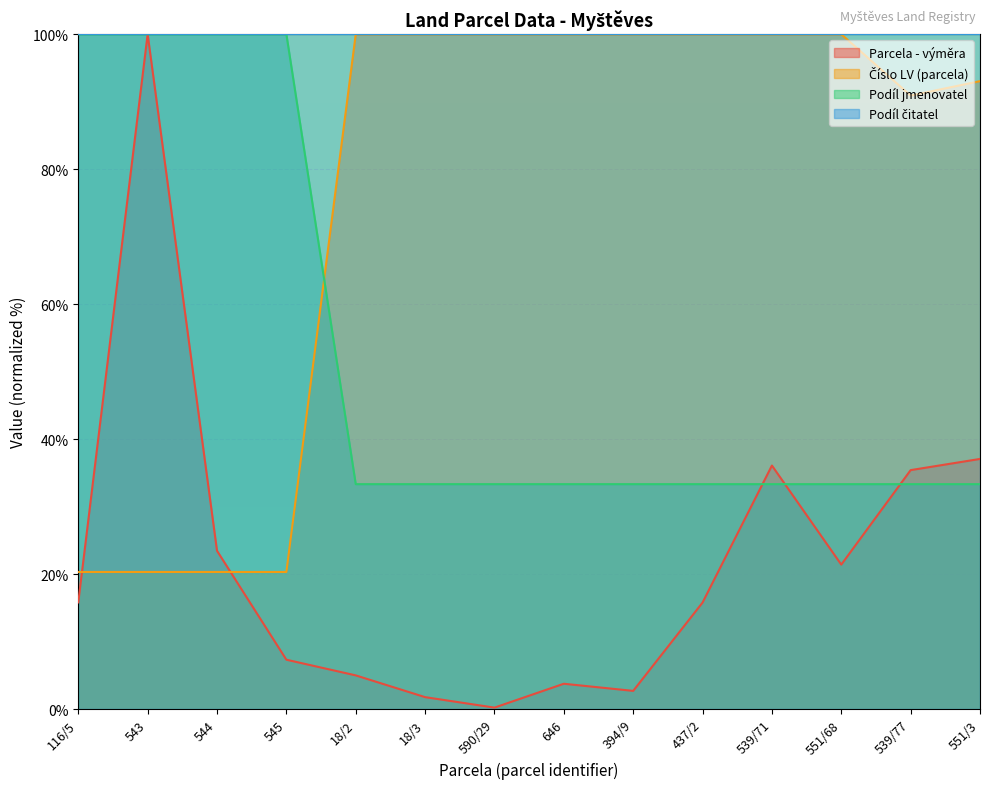

What position from the left is 545?

4